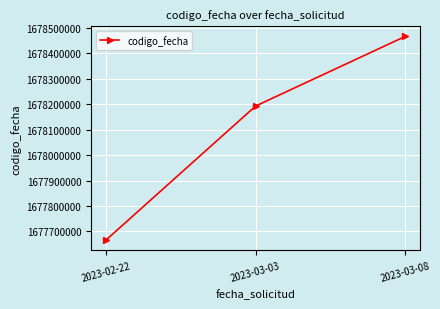

What is the greatest value displayed?

1678466932